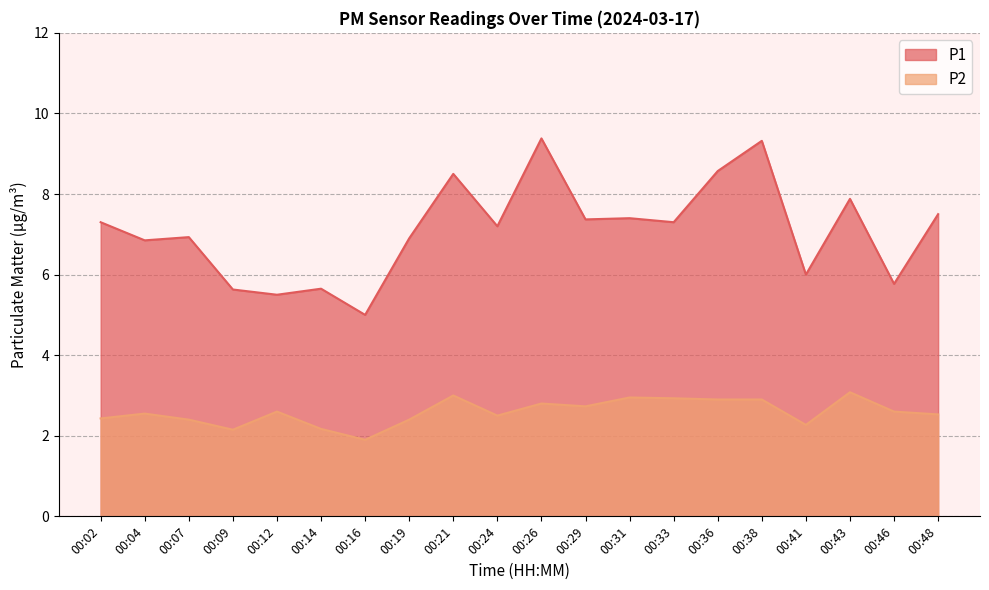

Is the value of P1 at 00:38 greater than the value of P2 at 00:04?

Yes